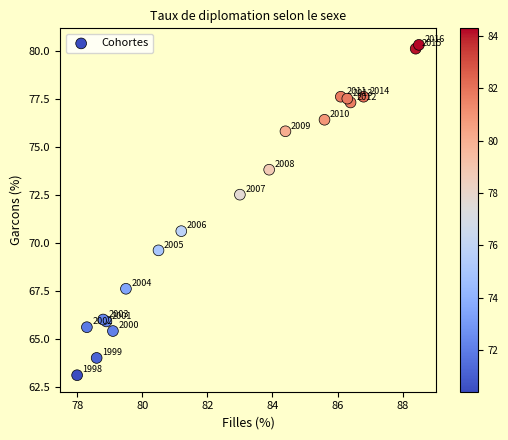

What Y value in the scatter plot is closest to 71?

70.6